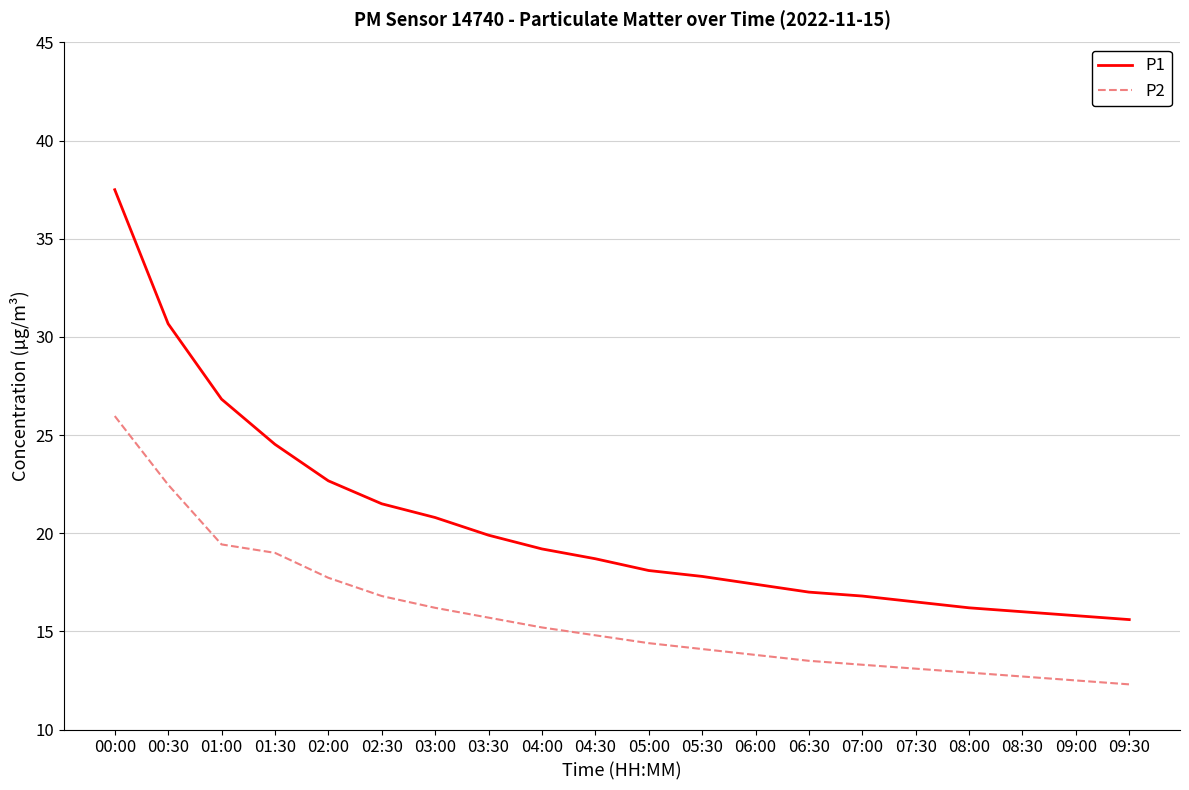

How many distinct data groups are displayed?

2